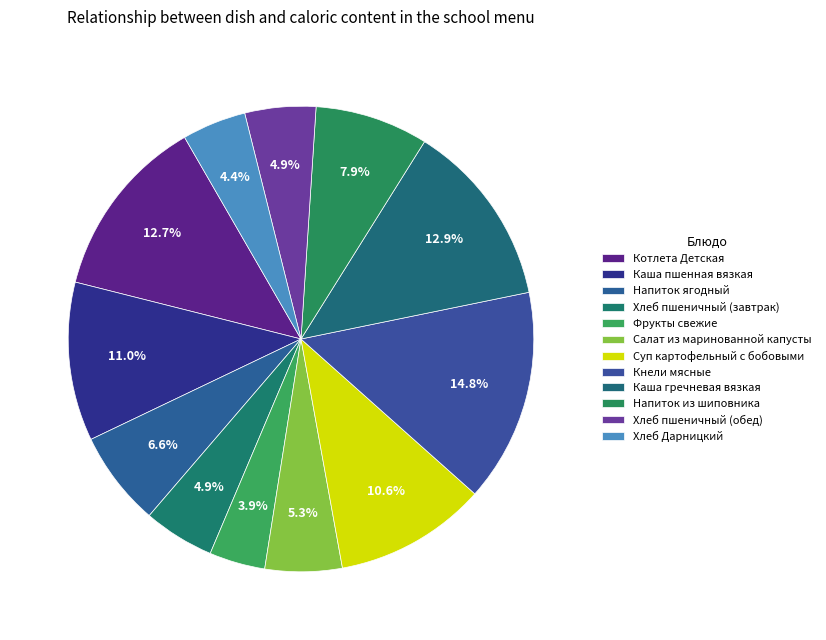

True or false: Хлеб Дарницкий accounts for 4% of the total.

True